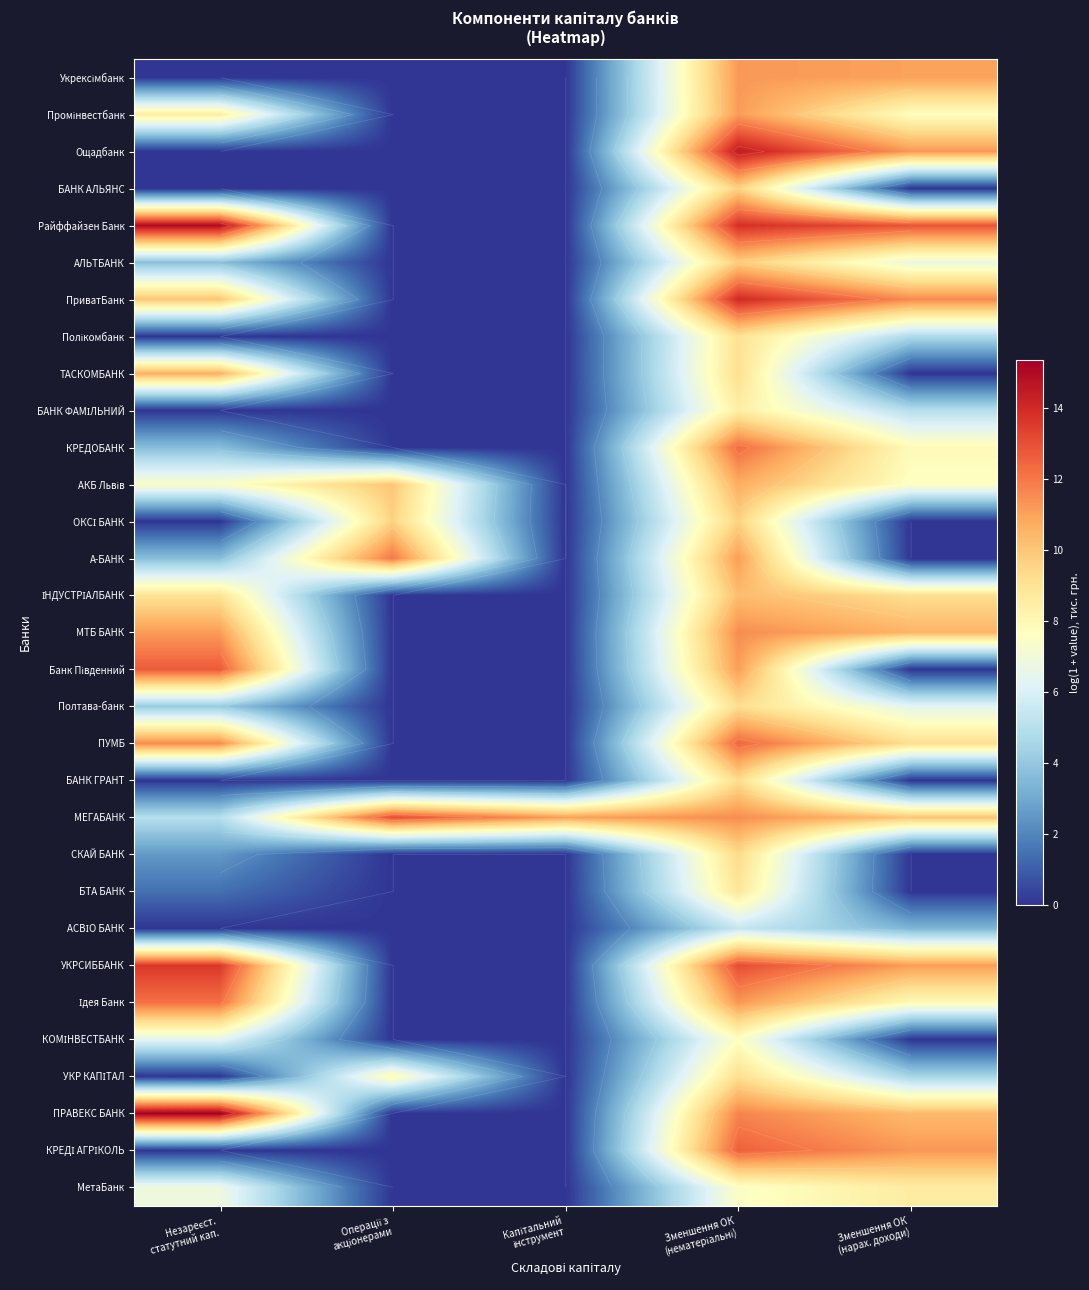

How many data points in ОКСІ БАНК are above 0?

2